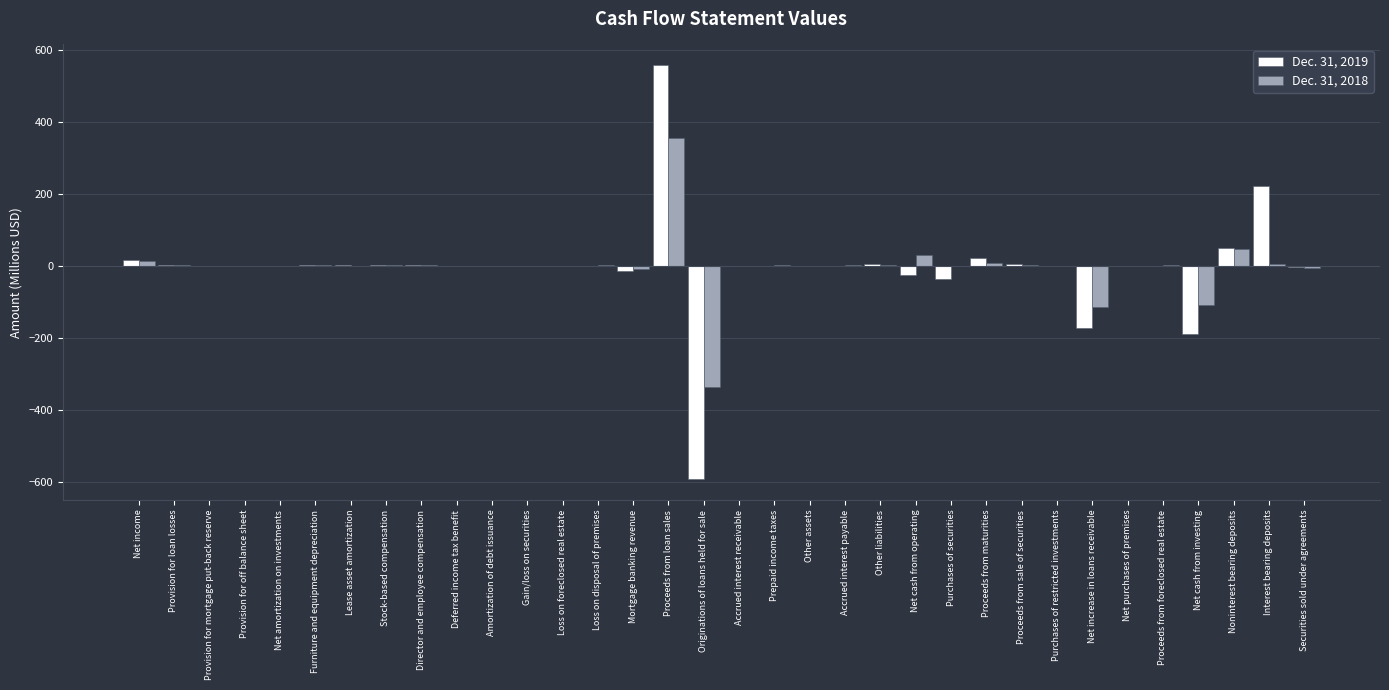

What is the greatest value displayed?

556.6